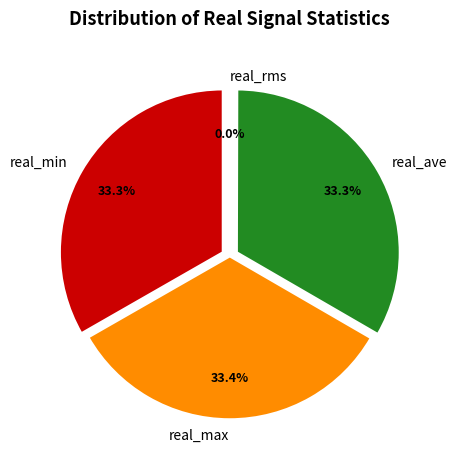

How many slices are in this pie chart?

4